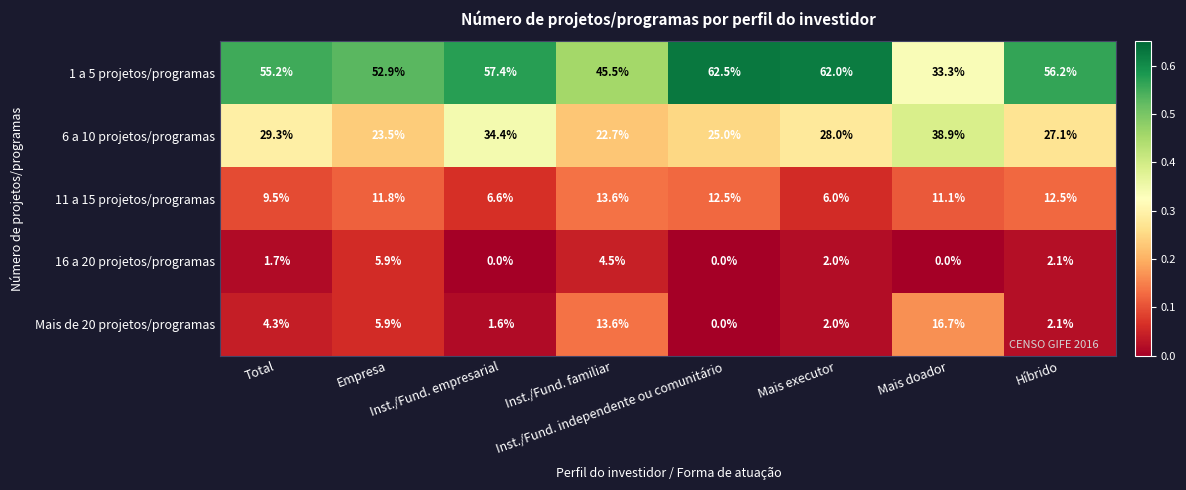

What is the difference between the second highest and second lowest values in the 1 a 5 projetos/programas series?

16.5